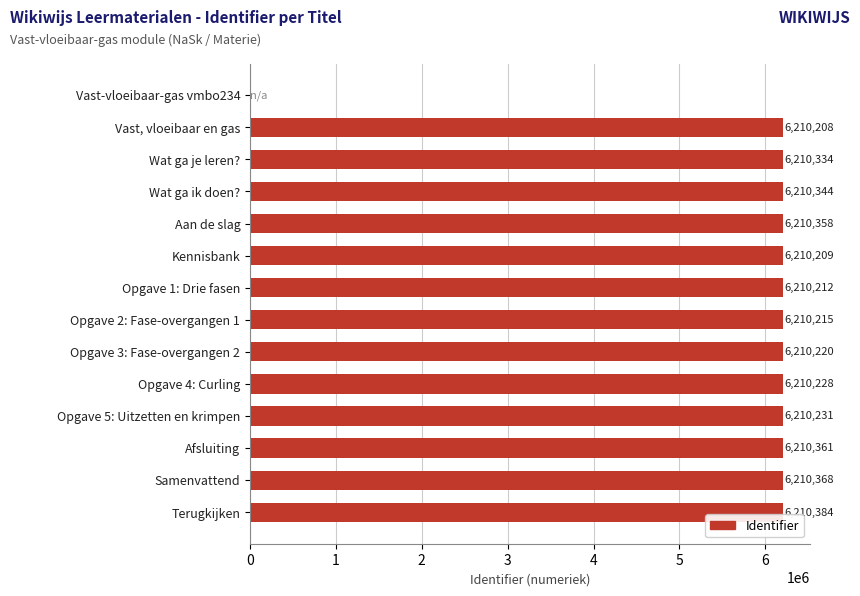

What is the sum of all values?

80733672